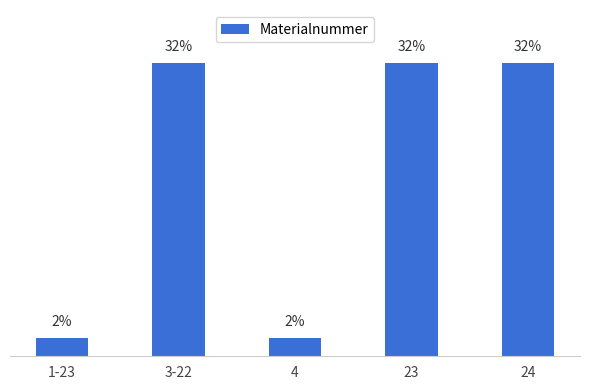

Are the bars horizontal?

No